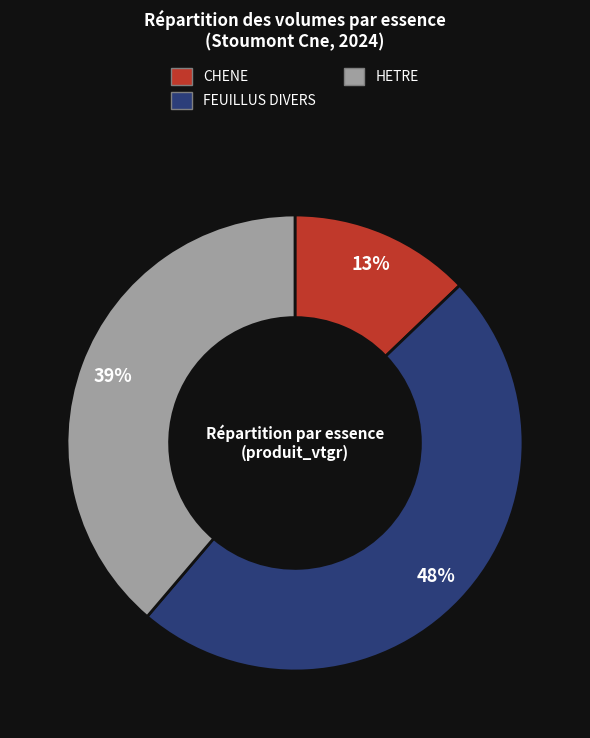

To the nearest percent, what is the combined percentage of CHENE and HETRE?

52%